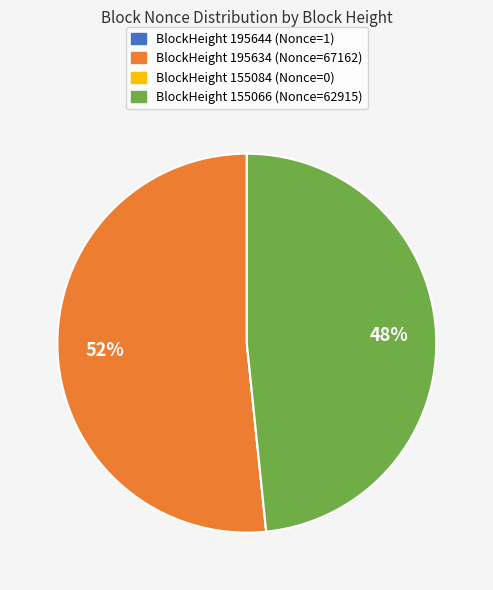

To the nearest percent, what is the average slice percentage?

25%